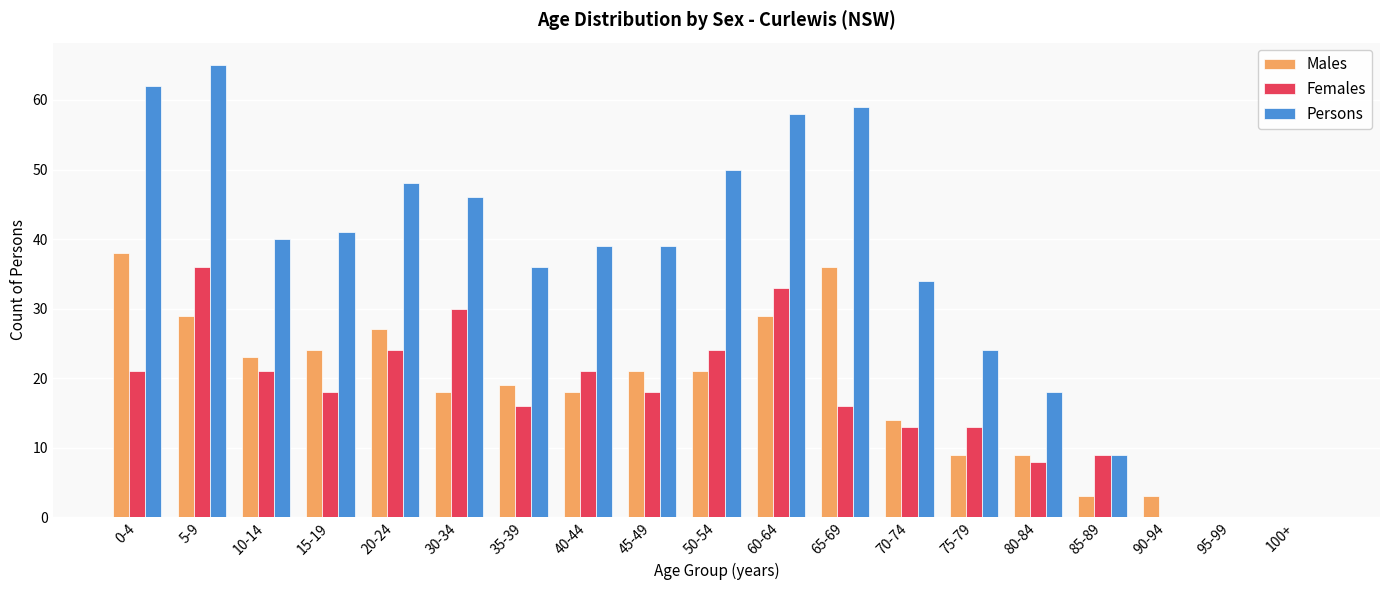

Count the number of categories in the chart.

19